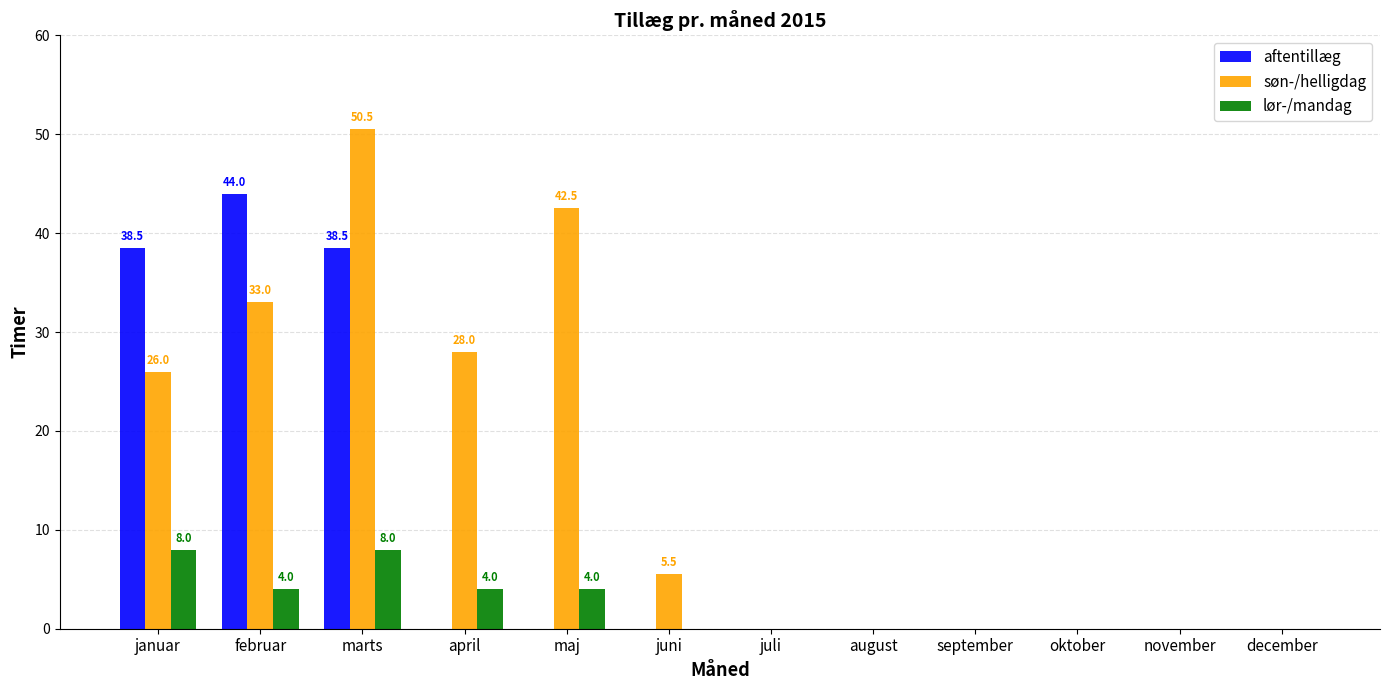

What is the sum of all søn-/helligdag values?

185.5